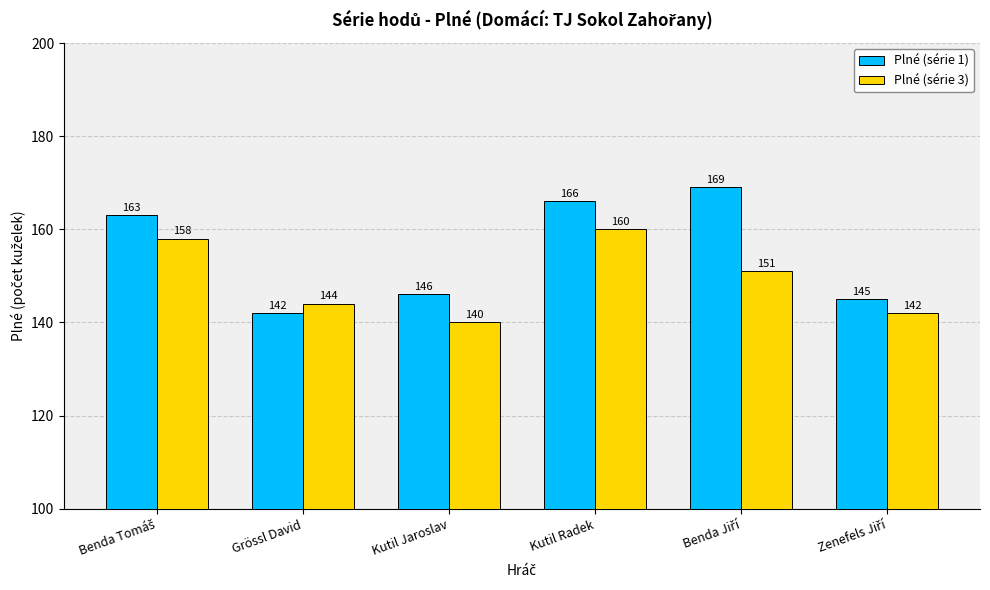

What is the maximum value for Plné (série 3)?

160